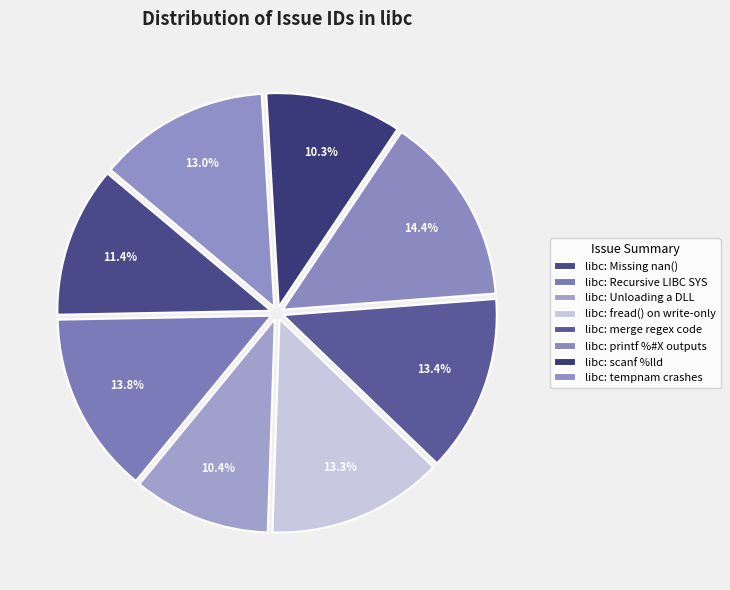

What is the smallest slice in the pie chart?

libc: scanf %lld